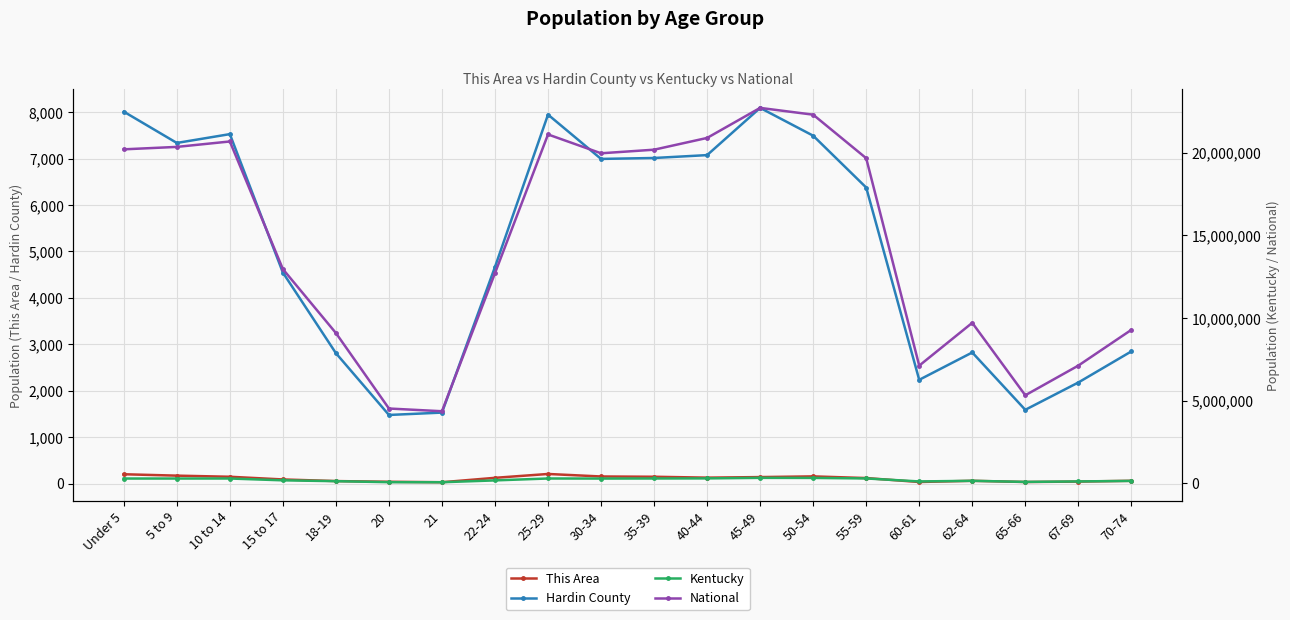

At which label does Hardin County reach its minimum?

20